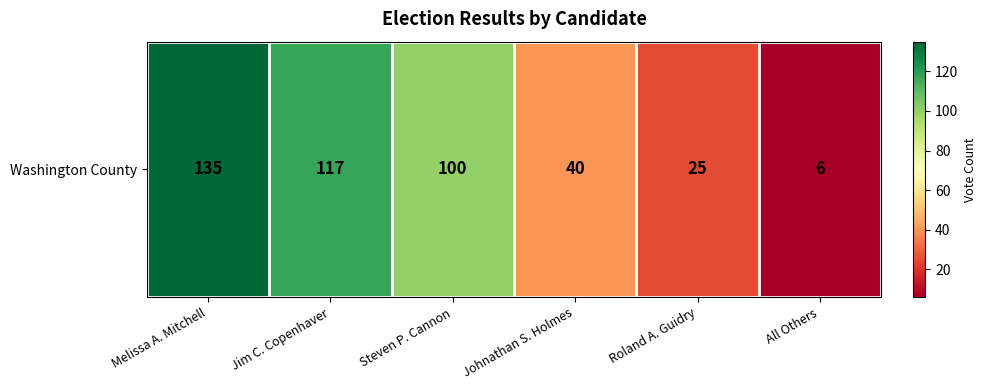

How many categories are shown in the chart?

6